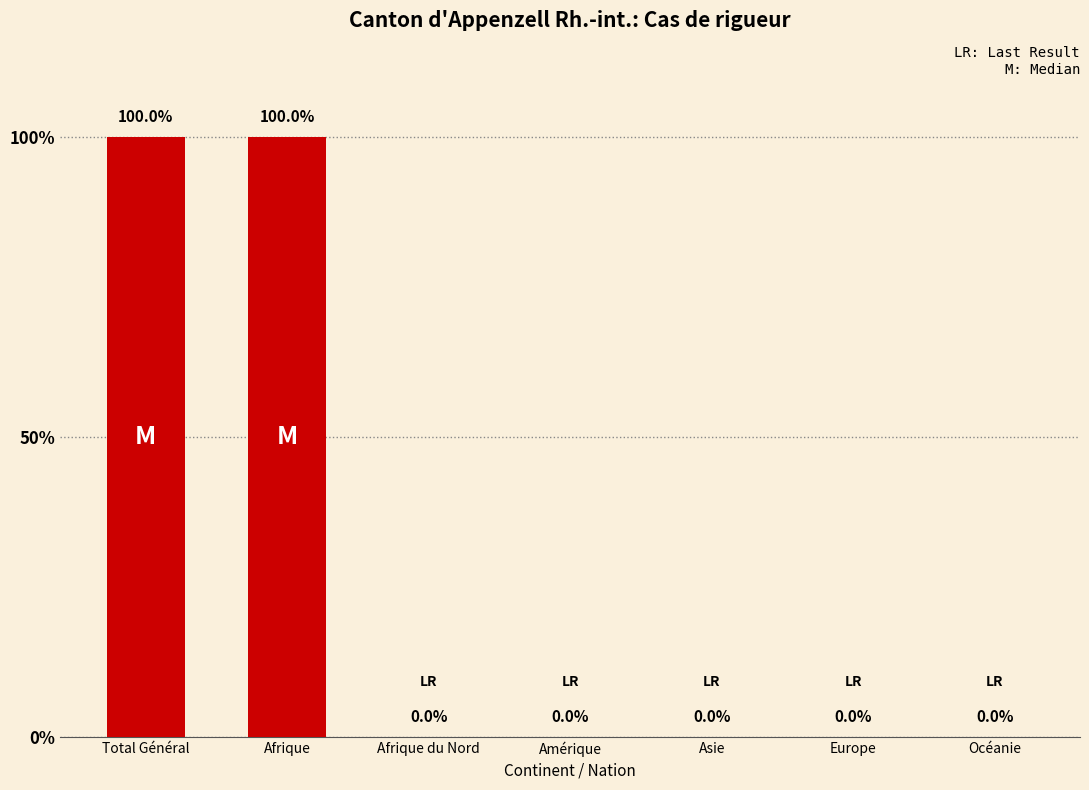

The value at Total Général is 1. True or false?

True